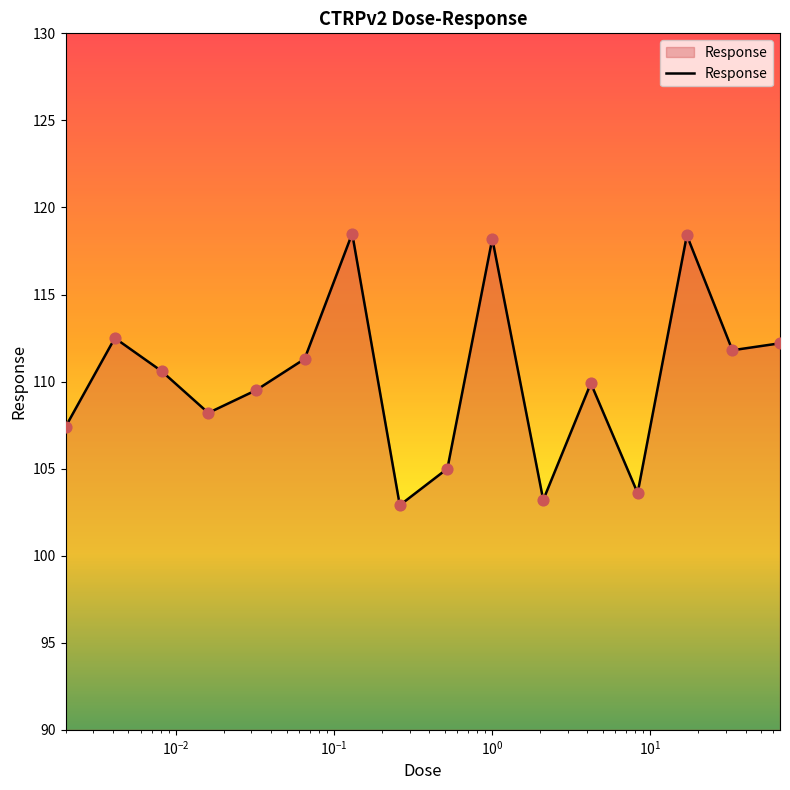

What is the greatest value displayed?

118.5